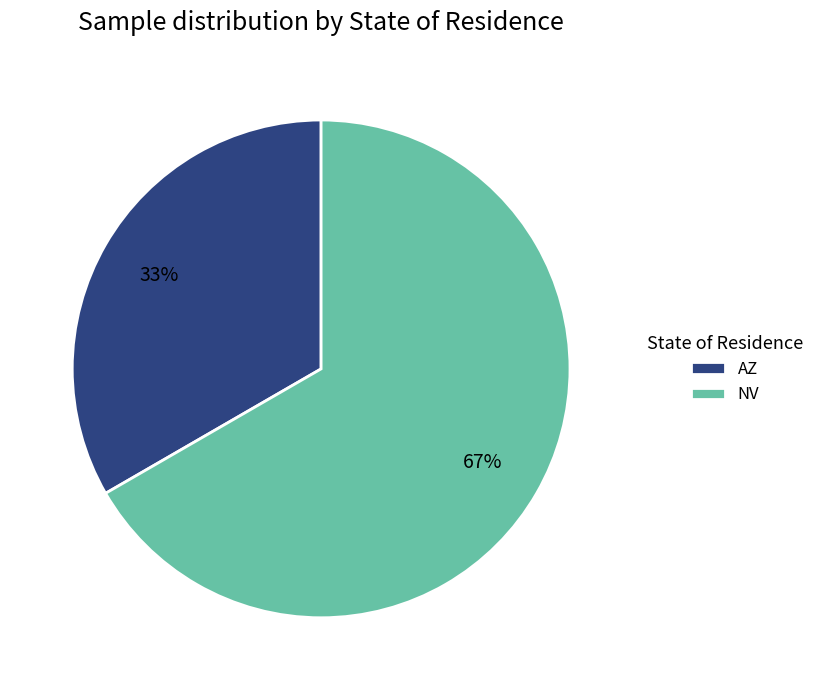

What is the smallest slice in the pie chart?

AZ